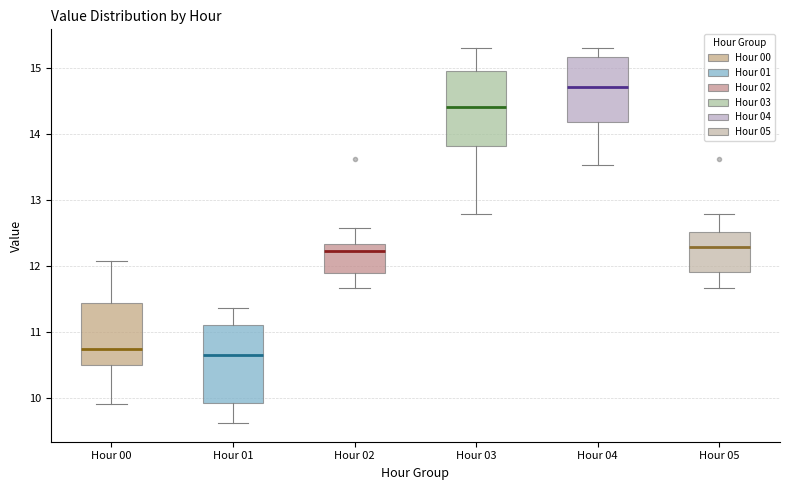

Where does the lower whisker of the box for Hour 01 end on the y-axis? The values are not printed on the chart, so give them approximately, as read against the axis.

9.6